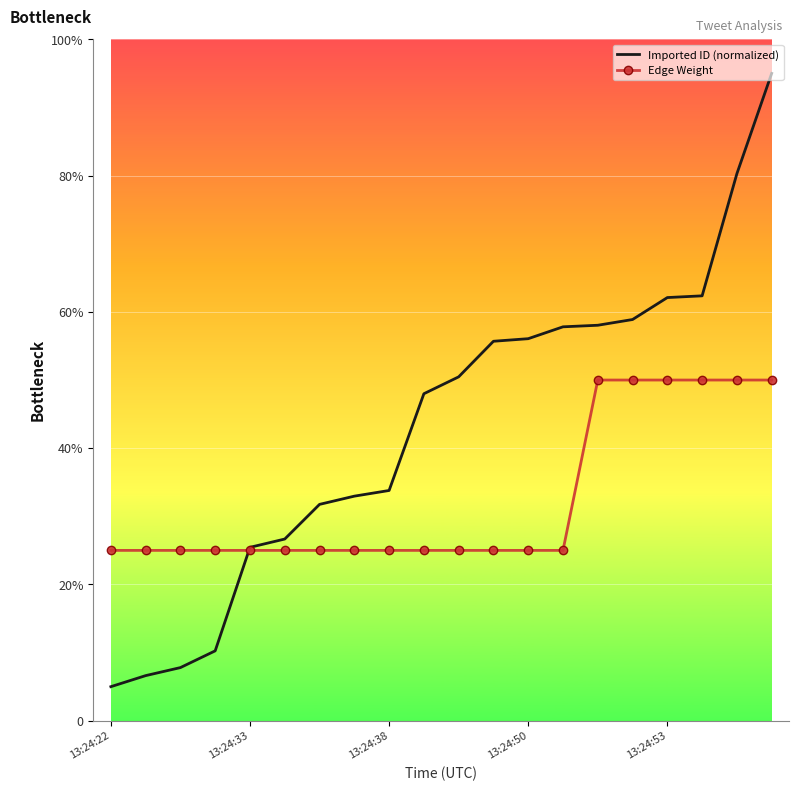

Rank the series by their average value, from lowest to highest.

Edge Weight, Imported ID (normalized)